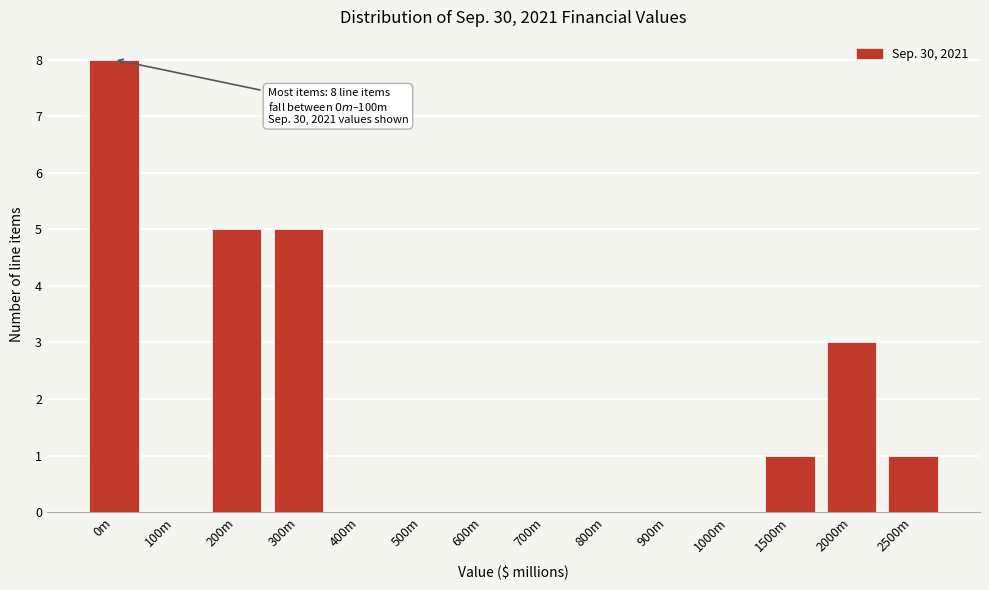

Reading left to right, extract all data points from this chart.

0m=8	100m=0	200m=5	300m=5	400m=0	500m=0	600m=0	700m=0	800m=0	900m=0	1000m=0	1500m=1	2000m=3	2500m=1